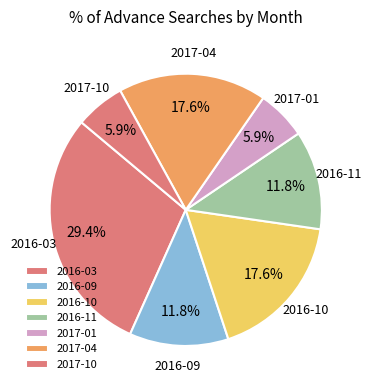

True or false: 2017-04 accounts for 18% of the total.

True